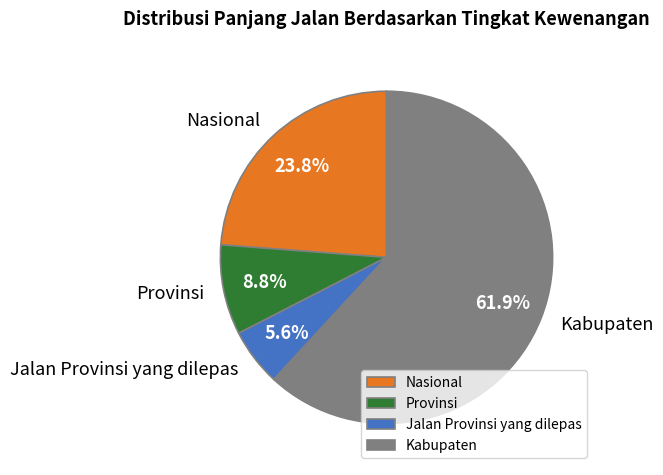

What is the majority slice?

Kabupaten